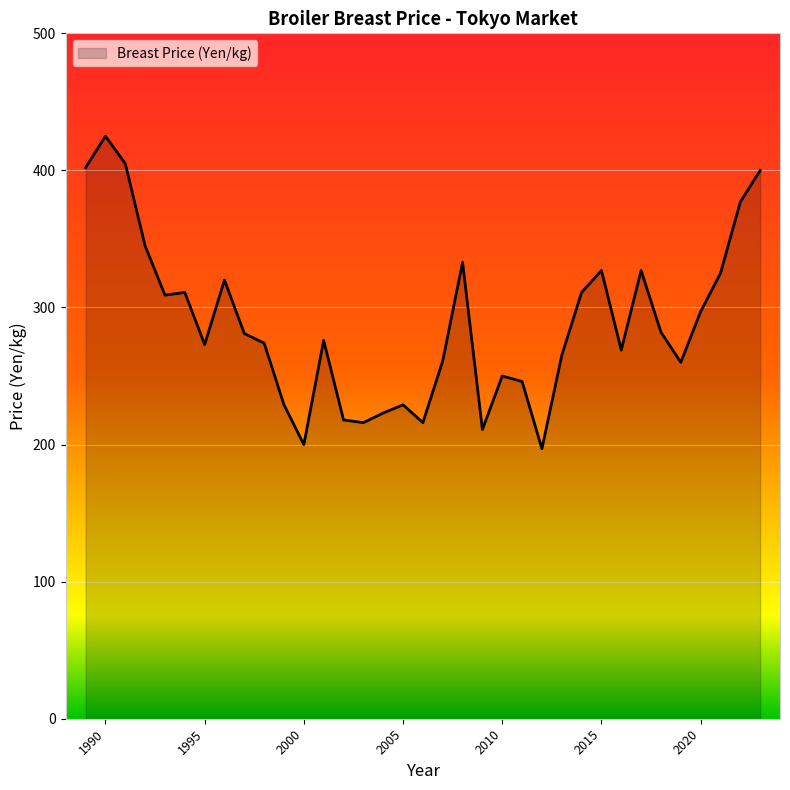

What is the minimum value shown in the chart?

197